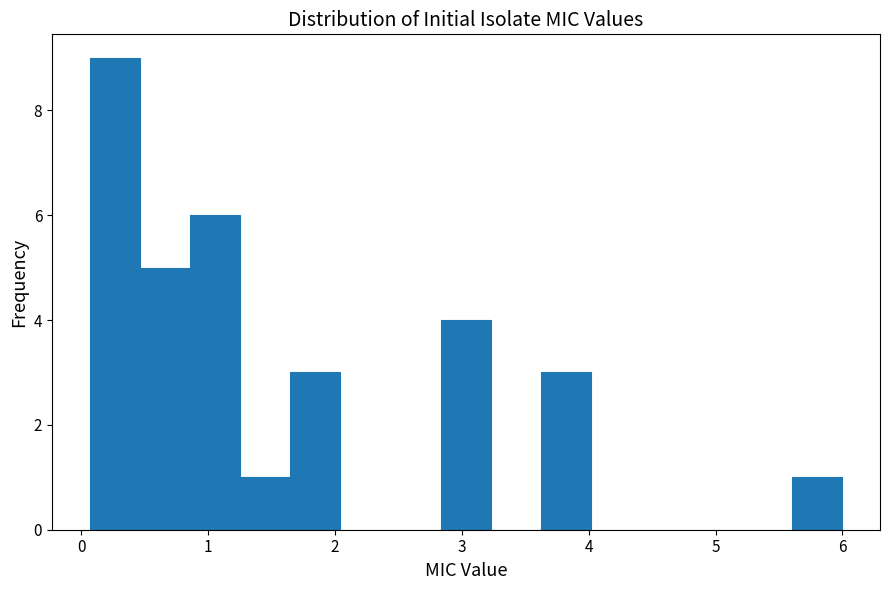

Read against the x-axis, roughly where is the centre of the tallest bar?

0.3